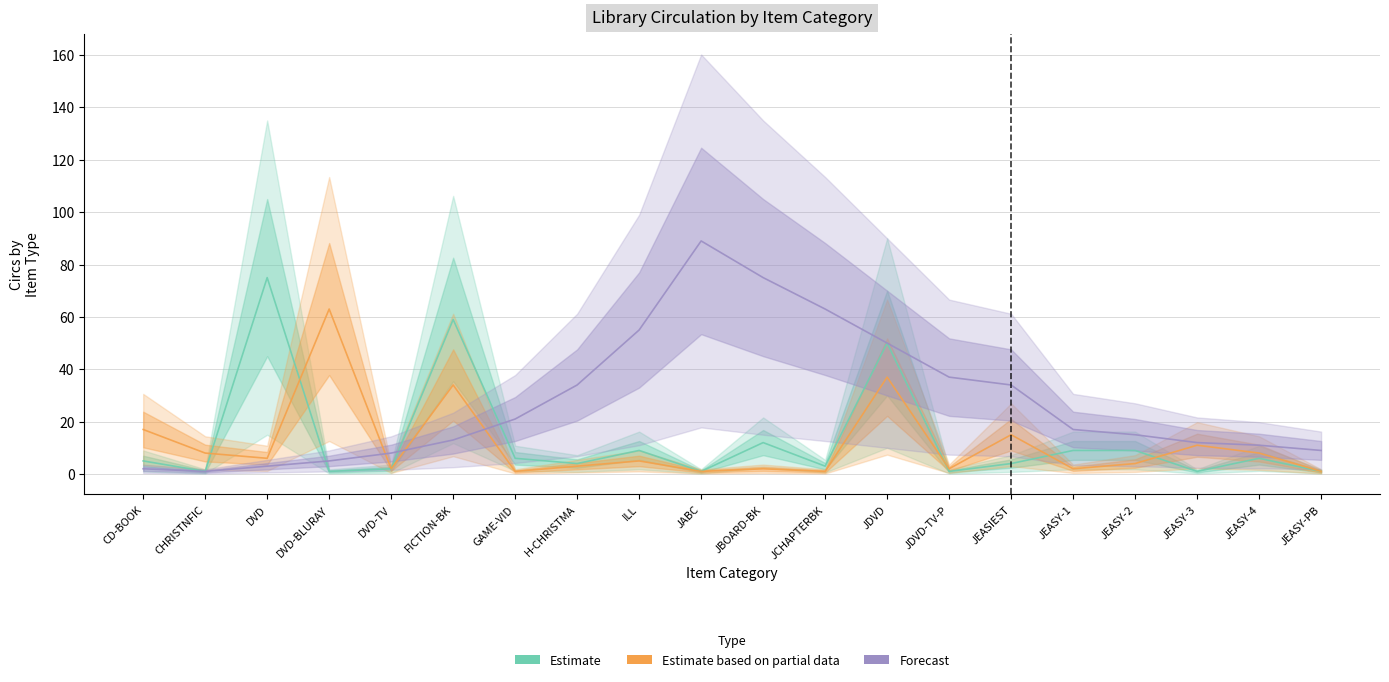

Reading left to right, what are all the values shown in this chart?

Estimate: 5	1	75	1	2	59	6	4	9	1	12	3	50	1	4	9	9	1	6	1
Estimate based on partial data: 17	8	6	63	2	34	1	3	5	1	2	1	37	2	15	2	4	11	8	1
Forecast: 2	1	3	5	8	13	21	34	55	89	75	63	50	37	34	17	15	12	11	9